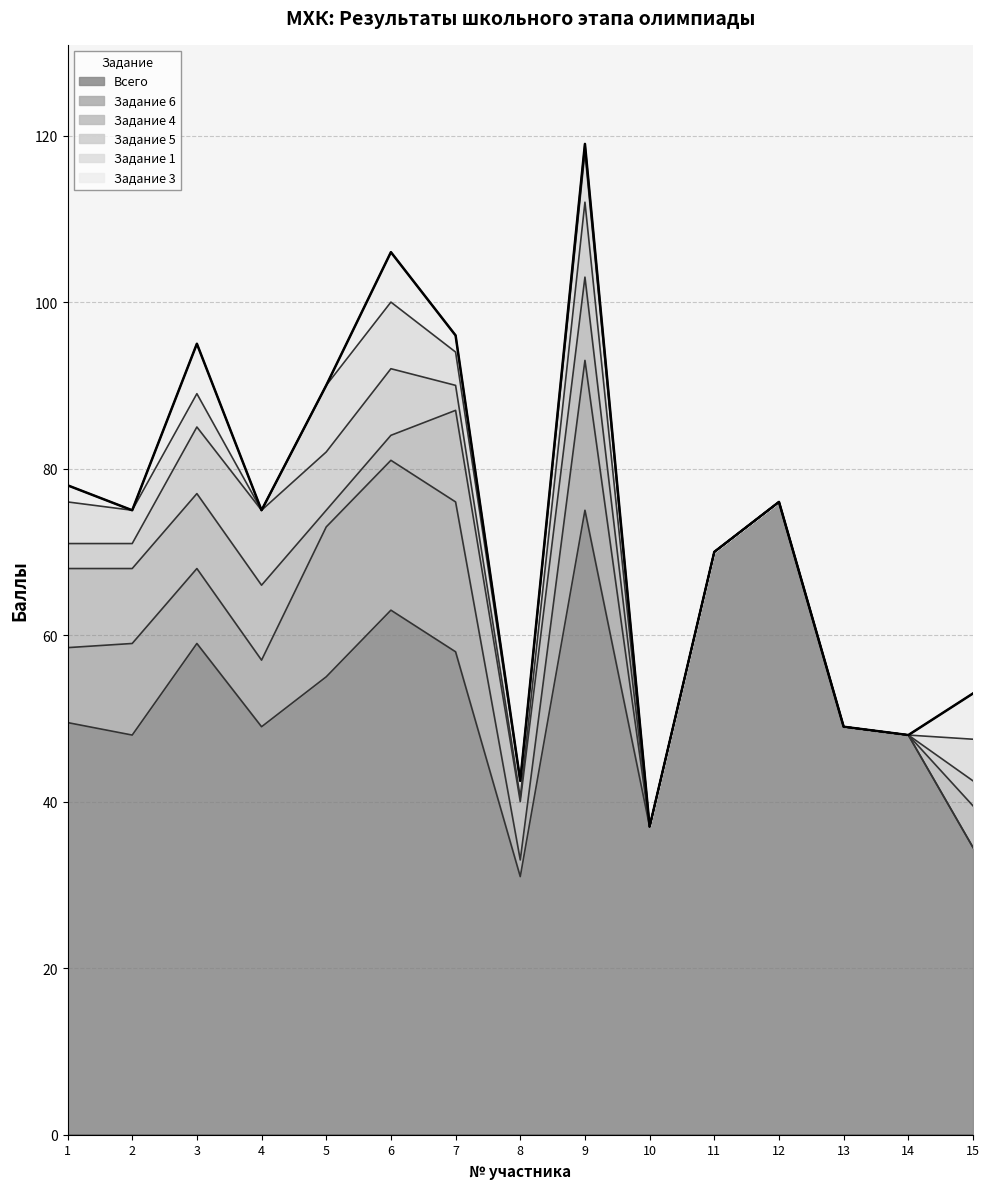

True or false: Задание 1 has more than 0 interior local peaks.

True